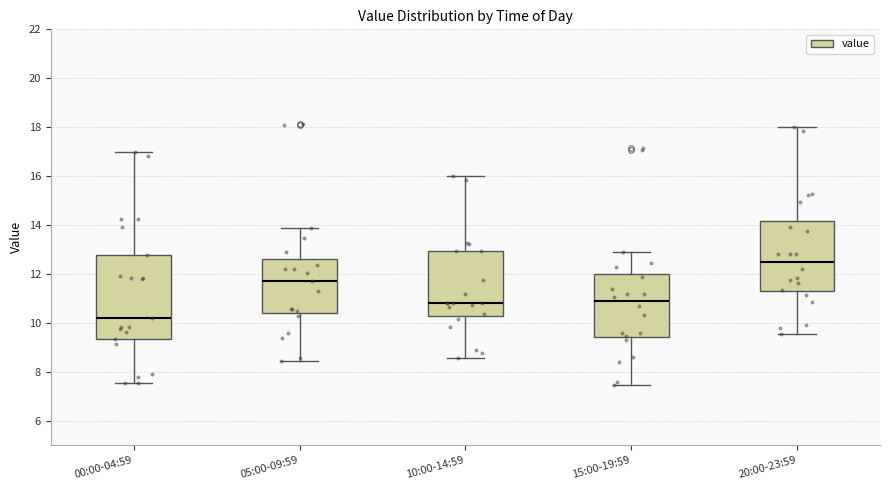

Where does the lower whisker of the box for 10:00-14:59 end on the y-axis? The values are not printed on the chart, so give them approximately, as read against the axis.

8.6